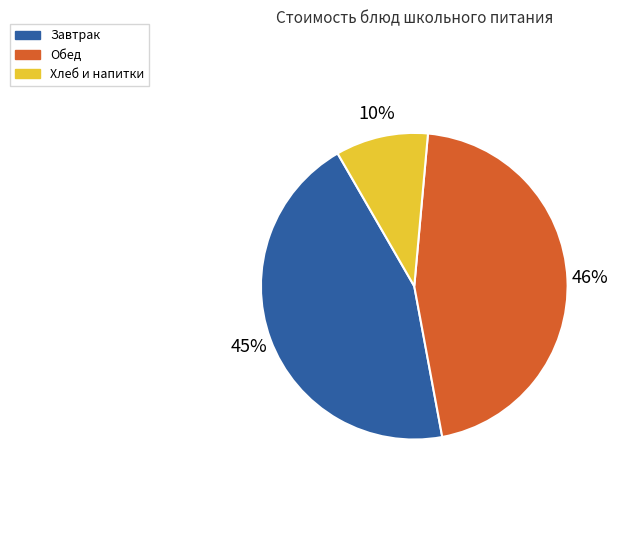

To the nearest percent, what is the difference between the largest and smallest slice percentages?

36%